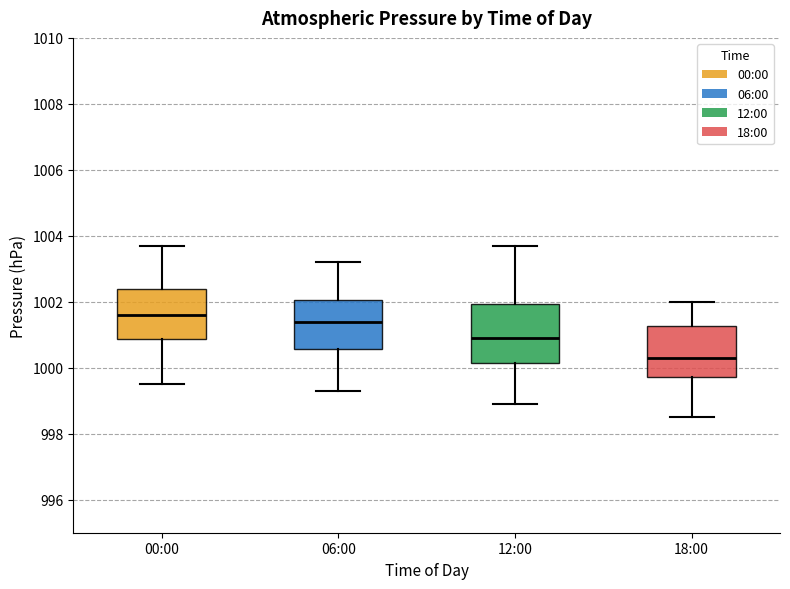

Which box's median line is the highest?

00:00